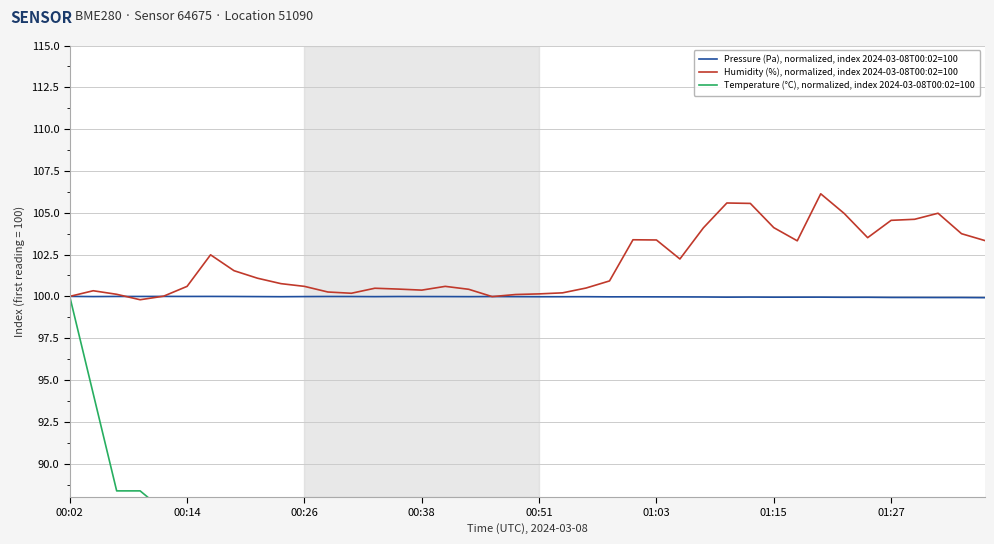

At 14, list the series in order from largest to smallest.

Humidity (%), normalized, index 2024-03-08T00:02=100, Pressure (Pa), normalized, index 2024-03-08T00:02=100, Temperature (°C), normalized, index 2024-03-08T00:02=100